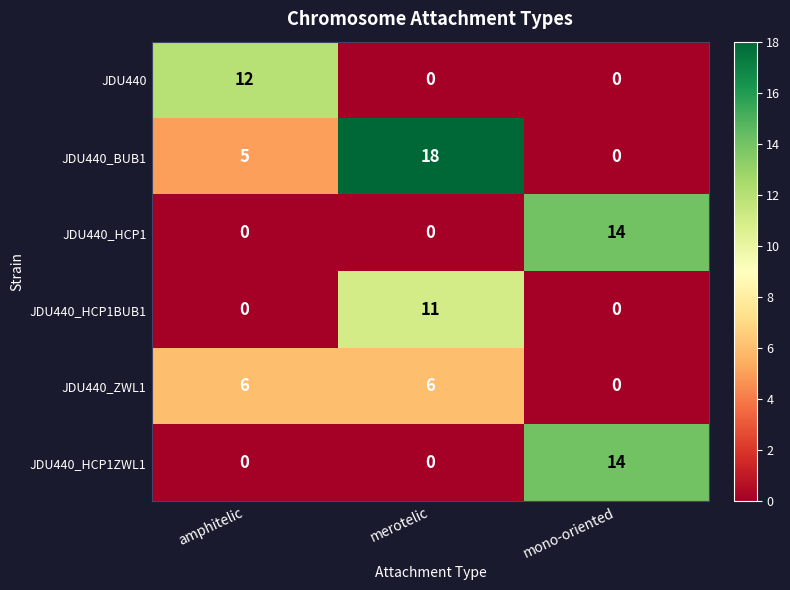

Reading left to right, list all the values displayed in this chart.

JDU440: 12	0	0
JDU440_BUB1: 5	18	0
JDU440_HCP1: 0	0	14
JDU440_HCP1BUB1: 0	11	0
JDU440_ZWL1: 6	6	0
JDU440_HCP1ZWL1: 0	0	14